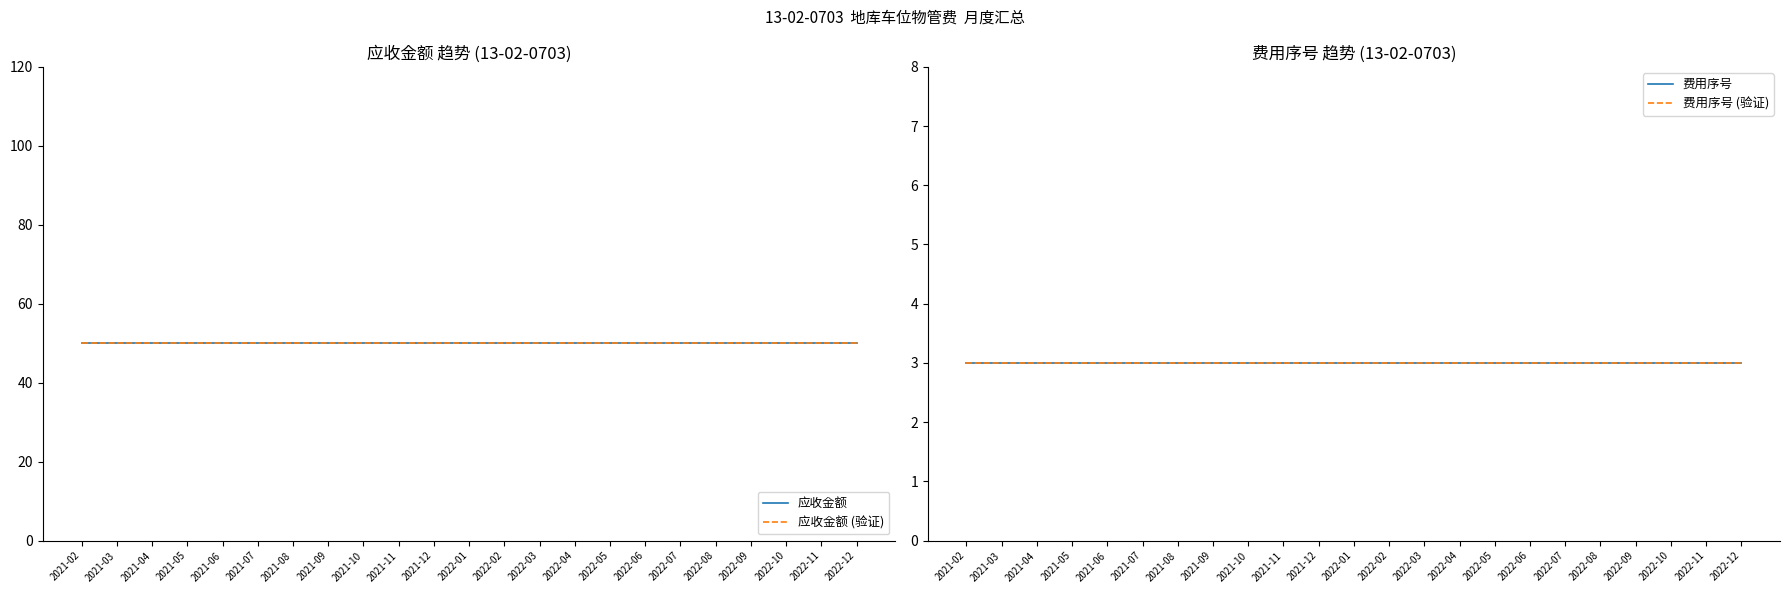

At how many categories does at least one series exceed 19?

23